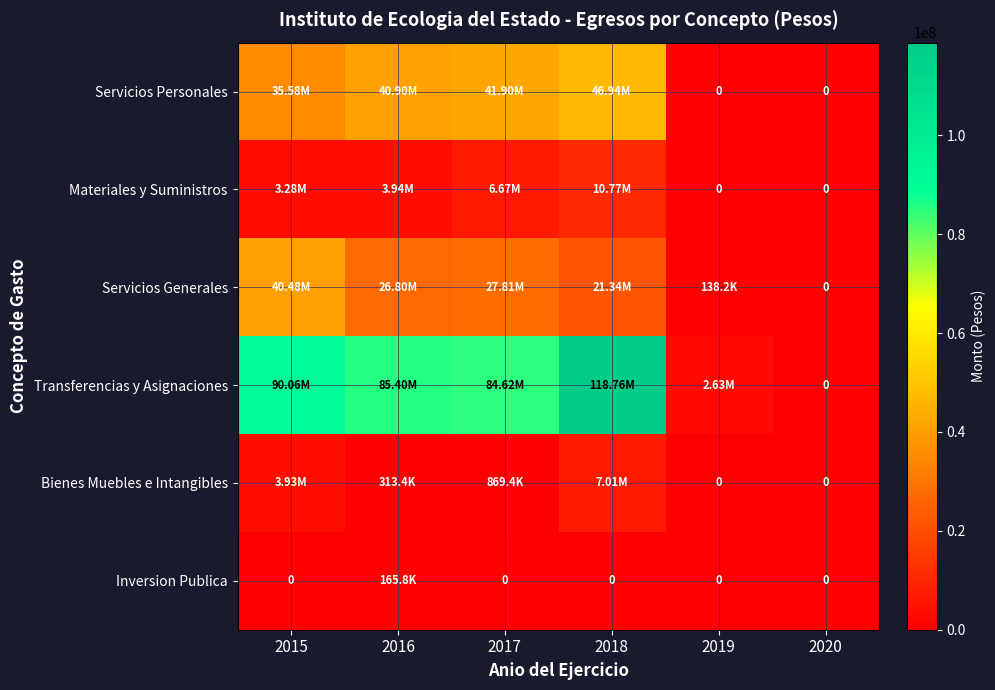

At which label is Inversion Publica closest to 82914?

2015